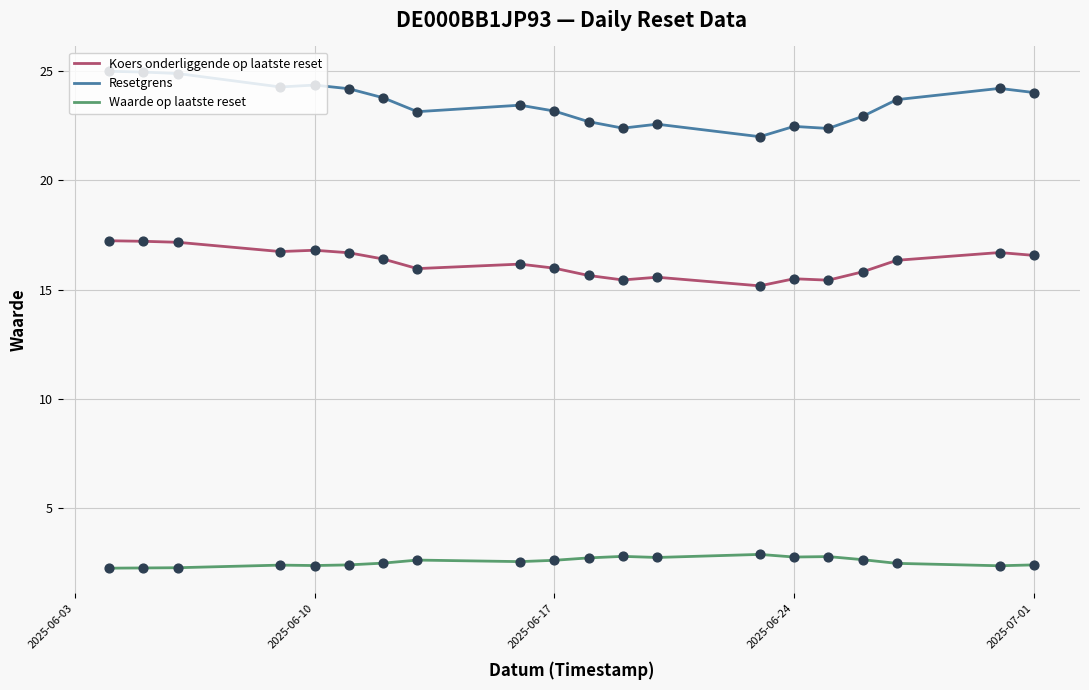

Rank the series by their maximum value, from highest to lowest.

Resetgrens, Koers onderliggende op laatste reset, Waarde op laatste reset